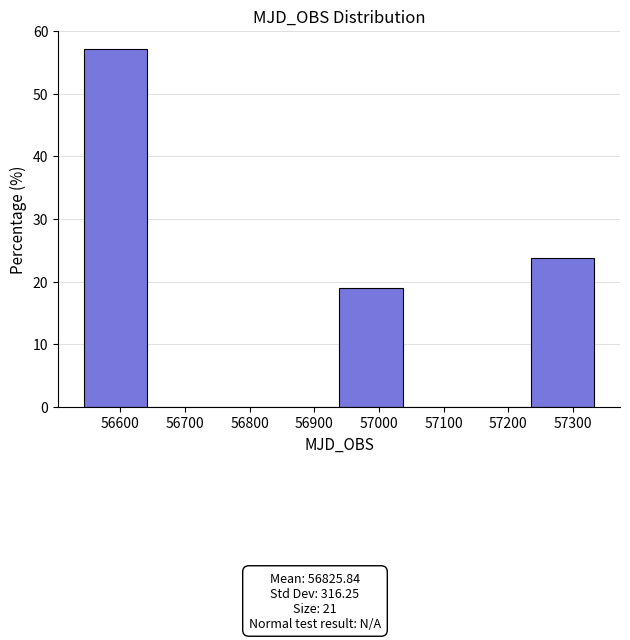

Over which range of the x-axis is the bar tallest?

56540 to 56640